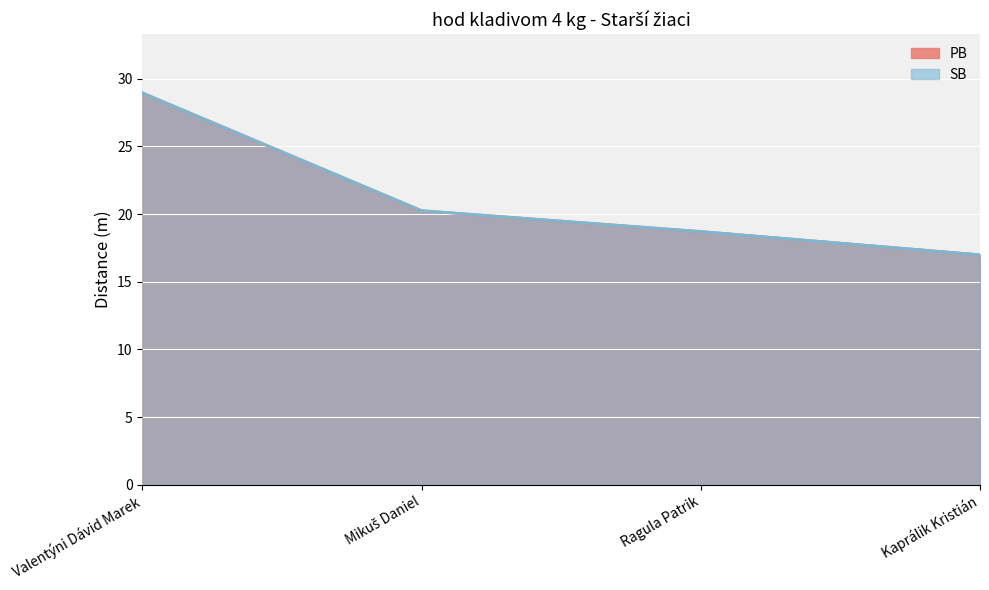

At how many categories does at least one series exceed 26?

1